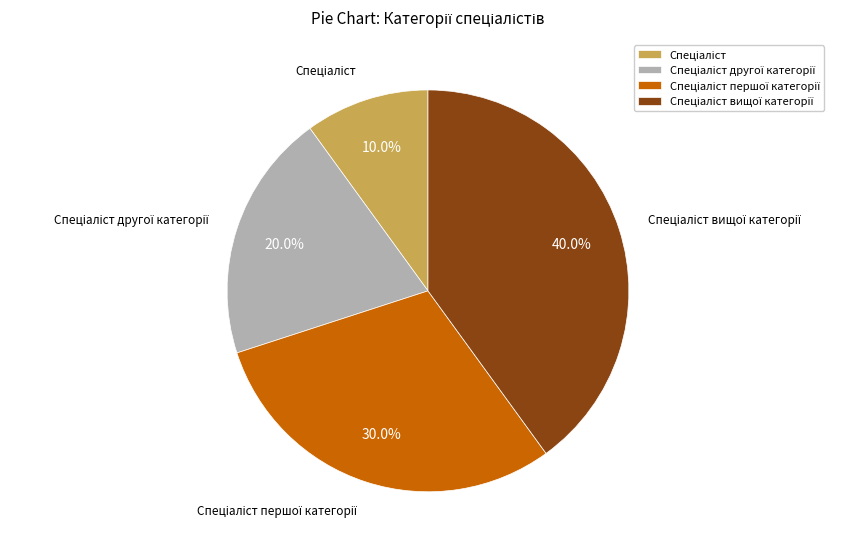

Is there any slice that represents more than half of the pie?

No